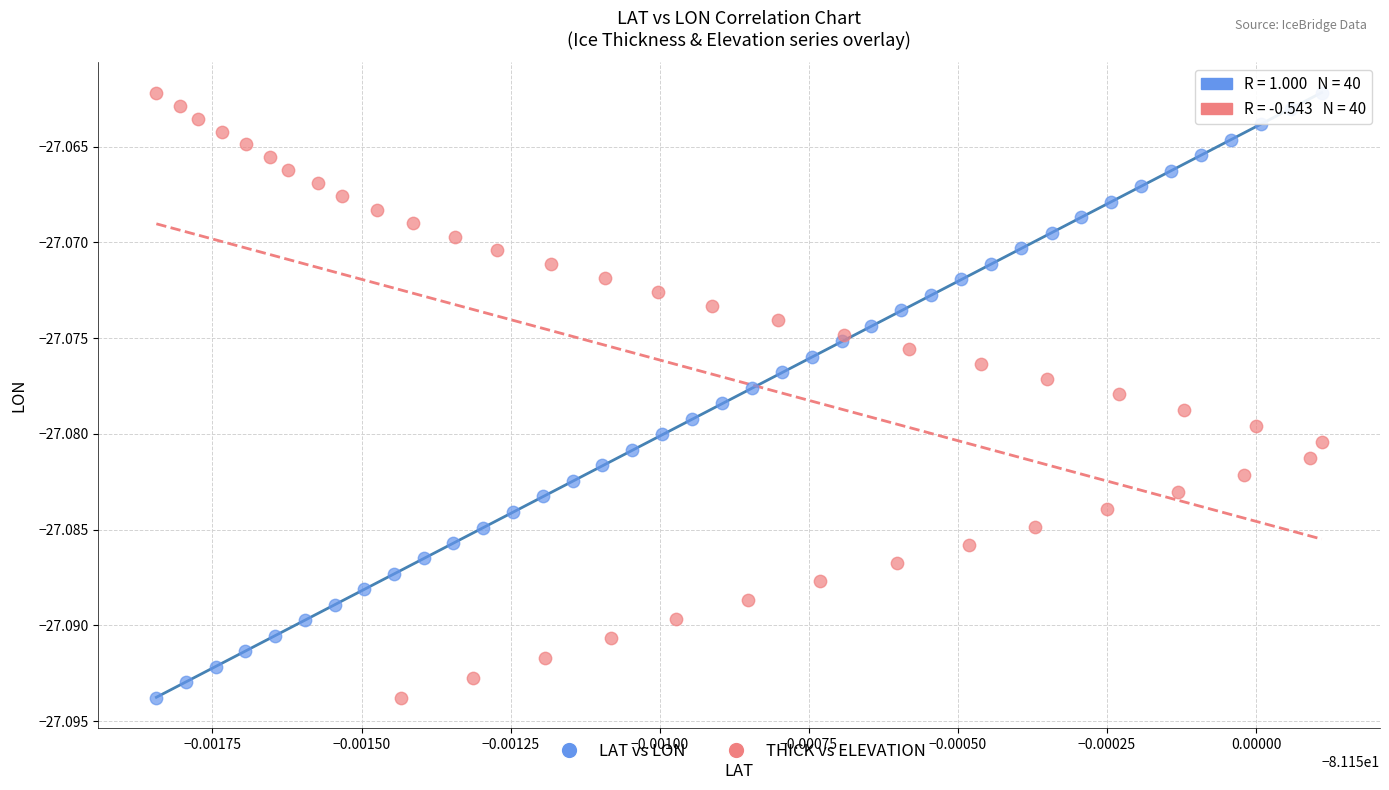

What are all the series names shown in the legend?

LAT vs LON, THICK vs ELEVATION